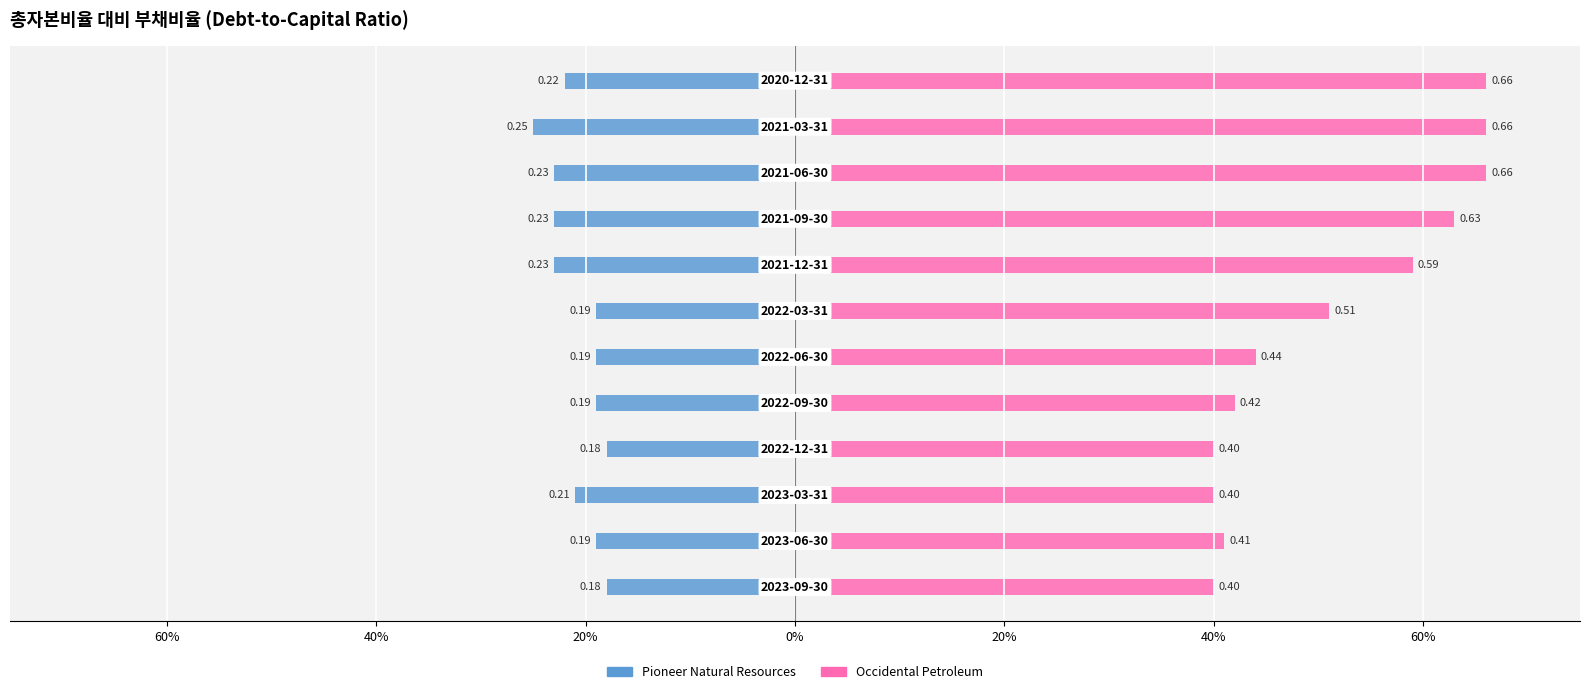

Which series has the largest total across all categories?

Occidental Petroleum